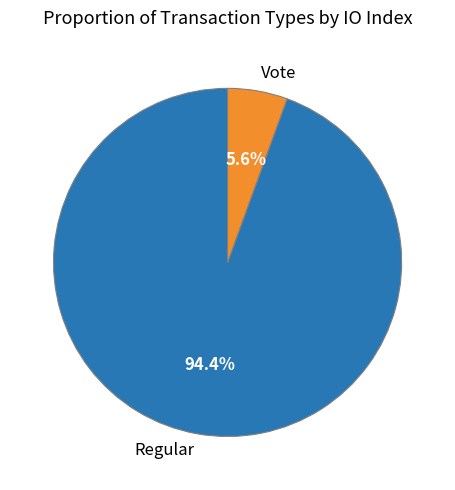

To the nearest percent, what percentage of the pie is Regular?

94%